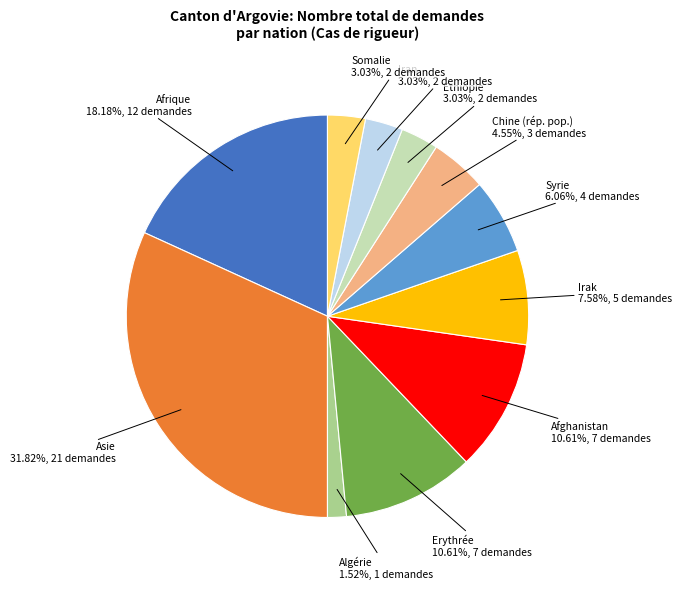

The Ethiopie slice represents 17% of the pie. True or false?

False